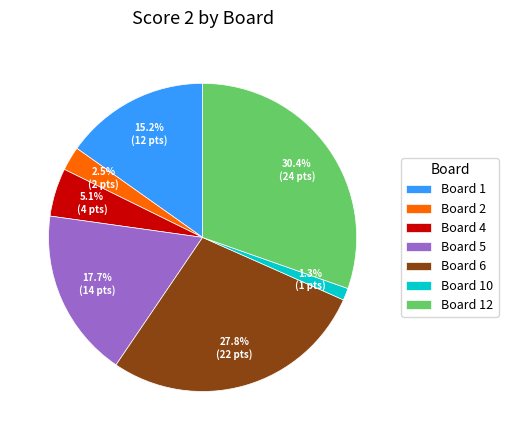

Which slice is the smallest?

Board 10